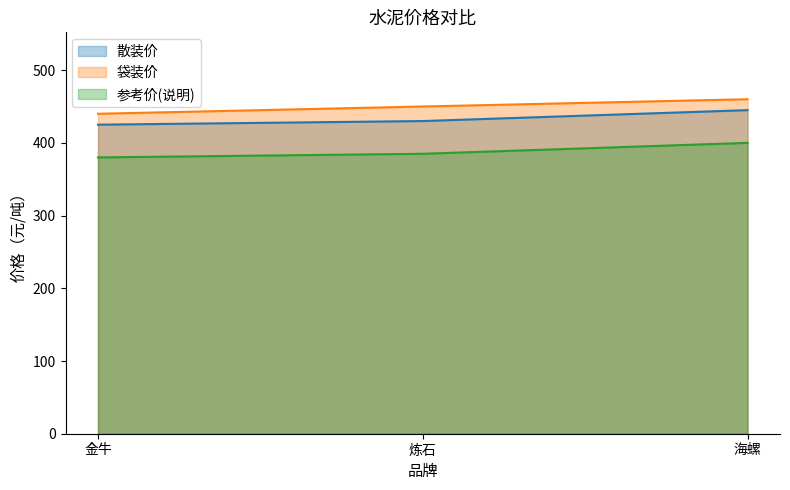

At how many categories does at least one series exceed 430?

3